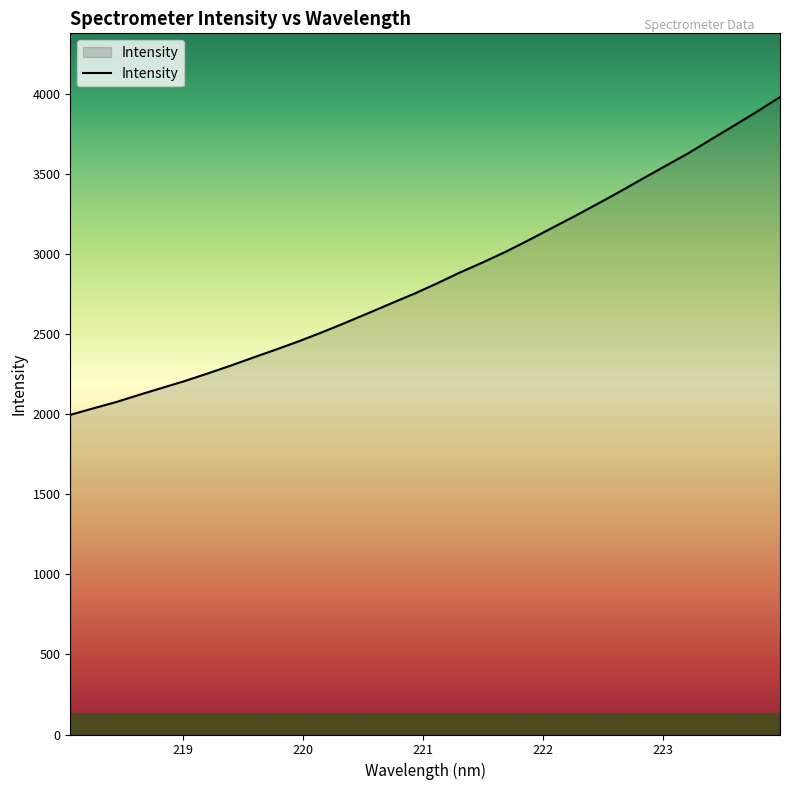

What is the maximum value shown in the chart?

3979.8